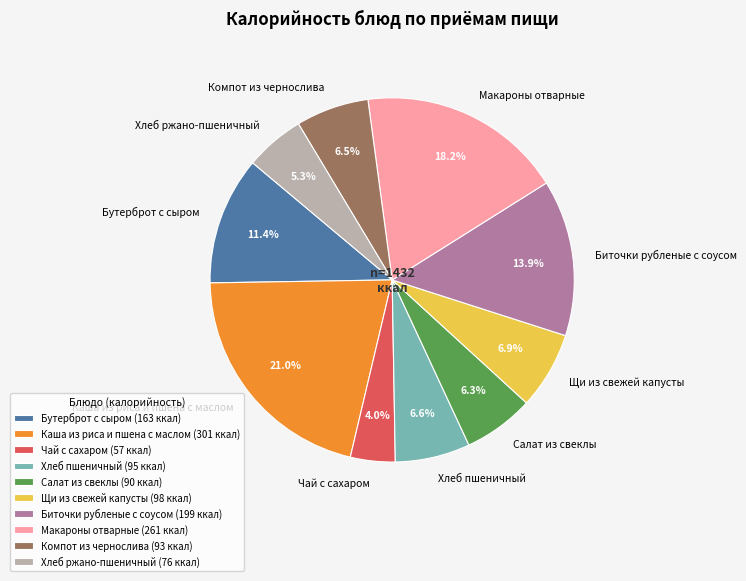

Is there any slice that represents more than half of the pie?

No